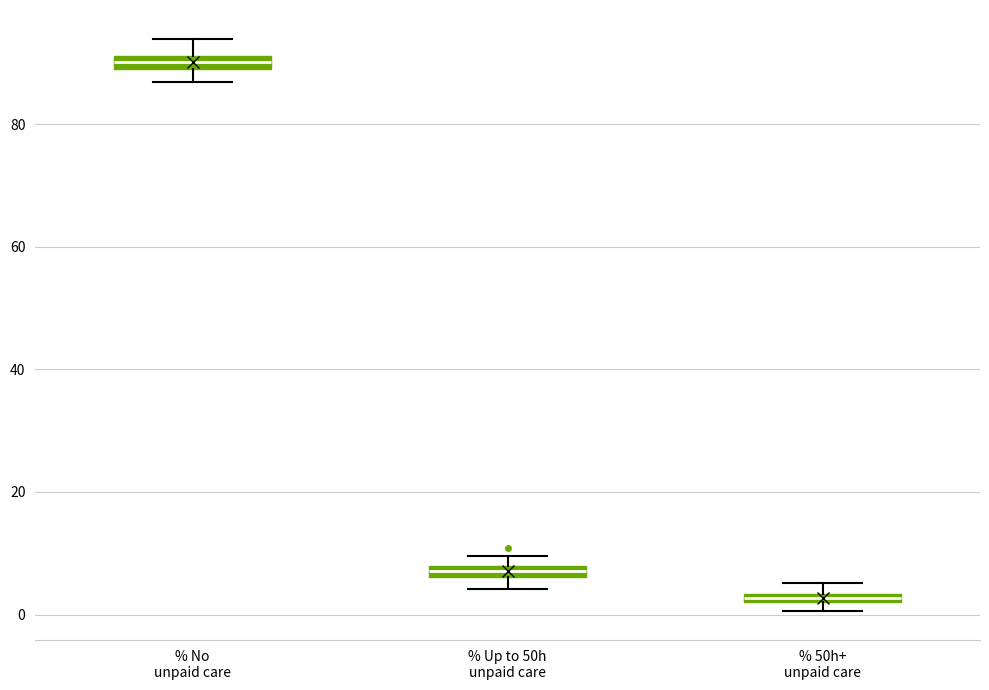

Which box's median line is the highest?

% No unpaid care